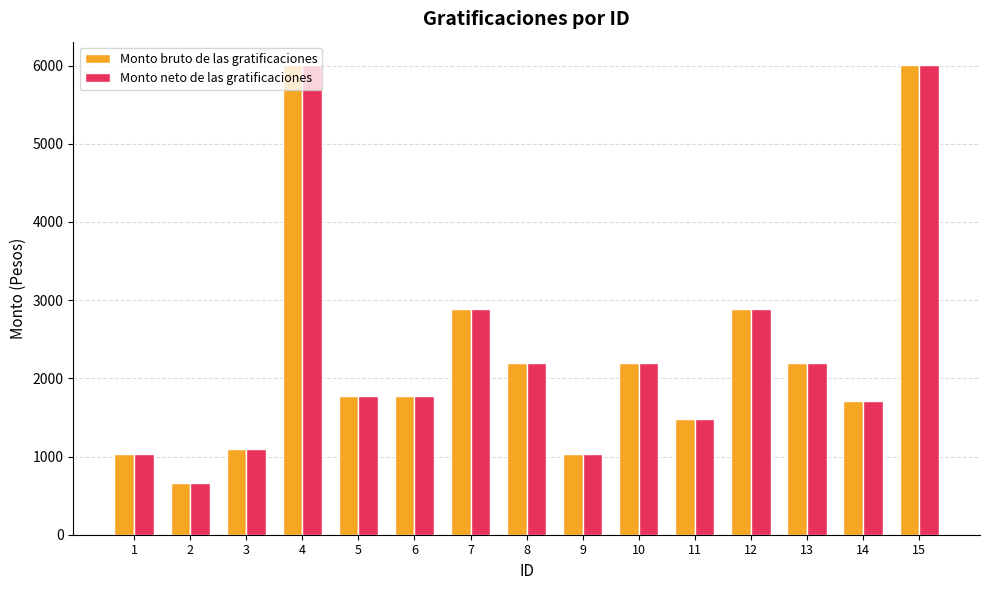

What is the highest value of the Monto bruto de las gratificaciones series?

6005.8